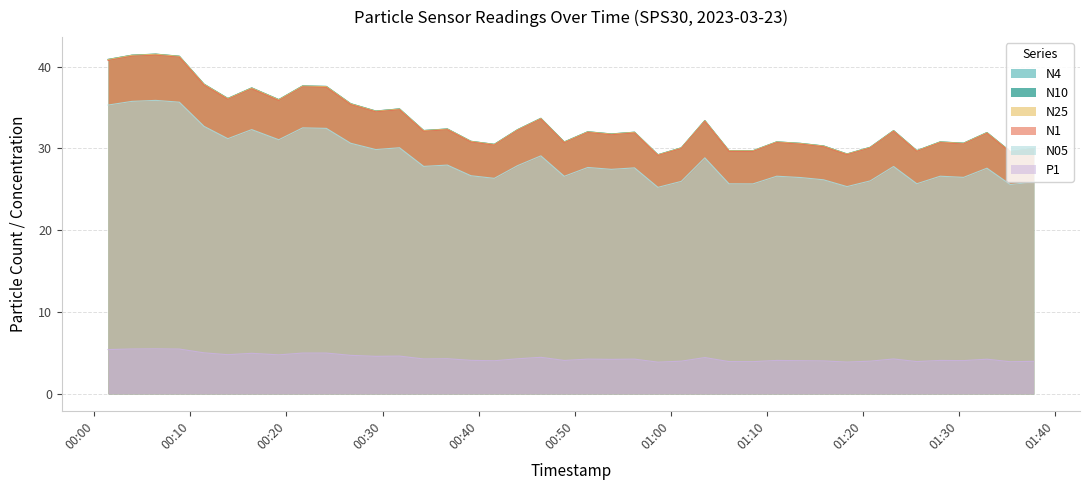

Which has a higher value, 2023-03-23T01:06:04 or 2023-03-23T00:34:17?

2023-03-23T00:34:17